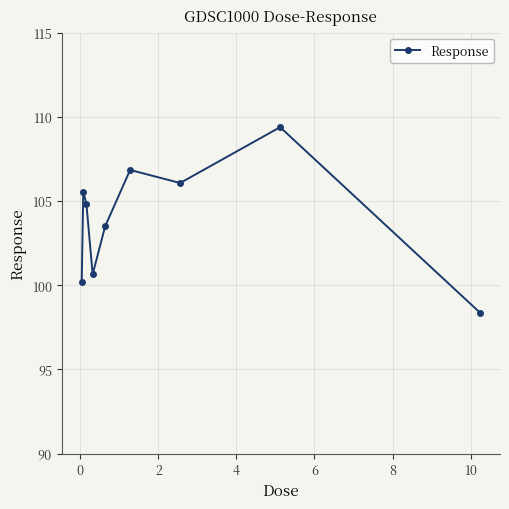

How many points are lower than both their immediate neighbors (excluding endpoints)?

2